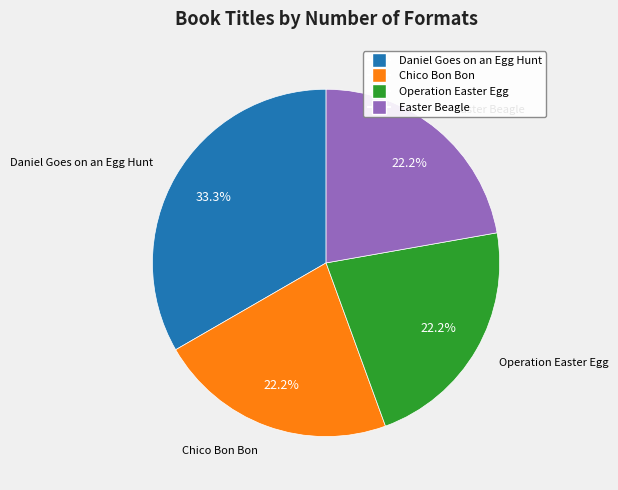

How many segments does this pie chart have?

4